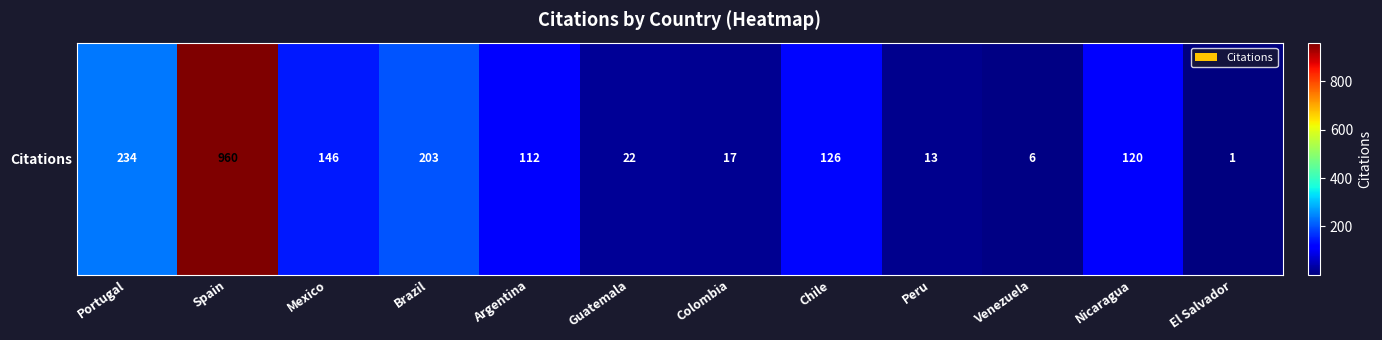

What is the difference between the maximum and minimum values?

959